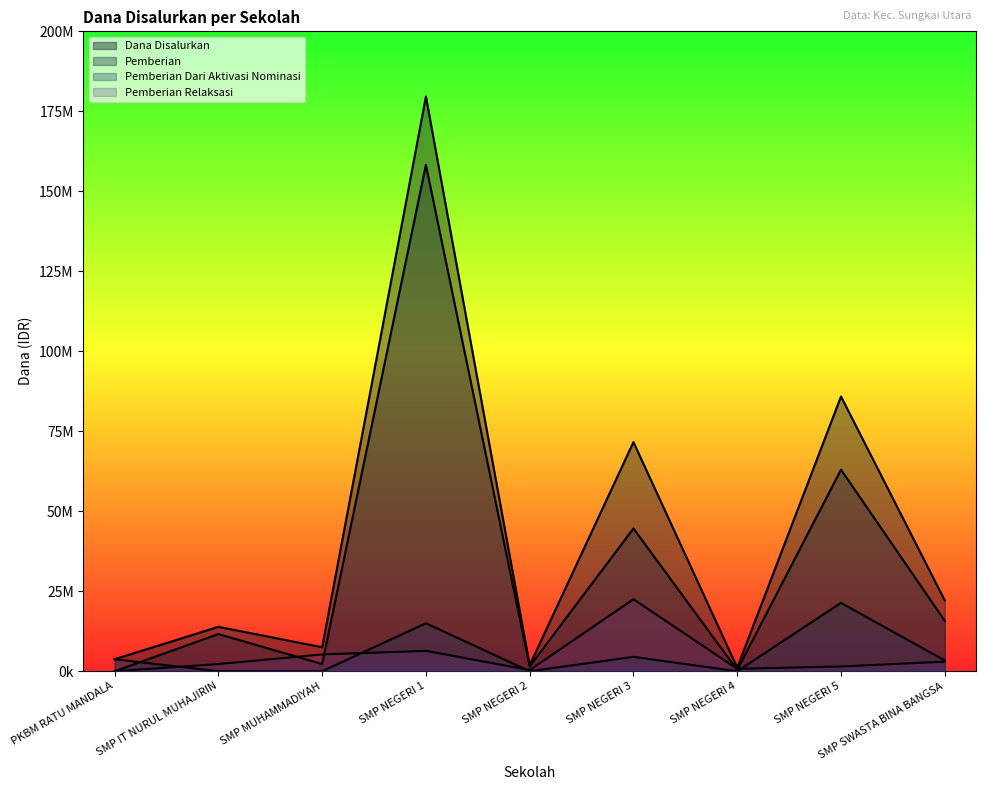

What is the sum of all Pemberian Relaksasi values?

42000000